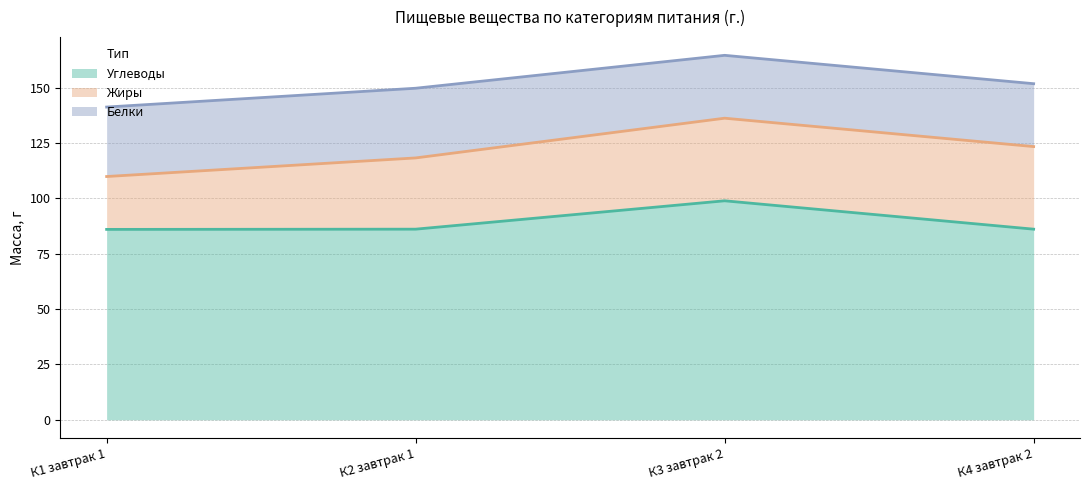

What is the minimum value shown in the chart?

23.9